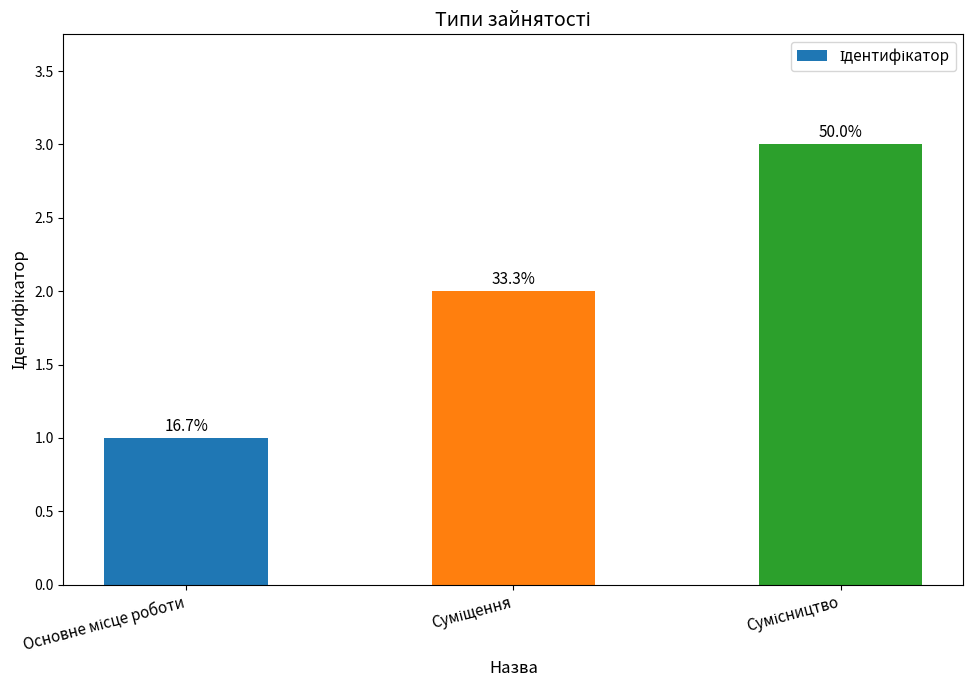

Does the chart contain any negative values?

No